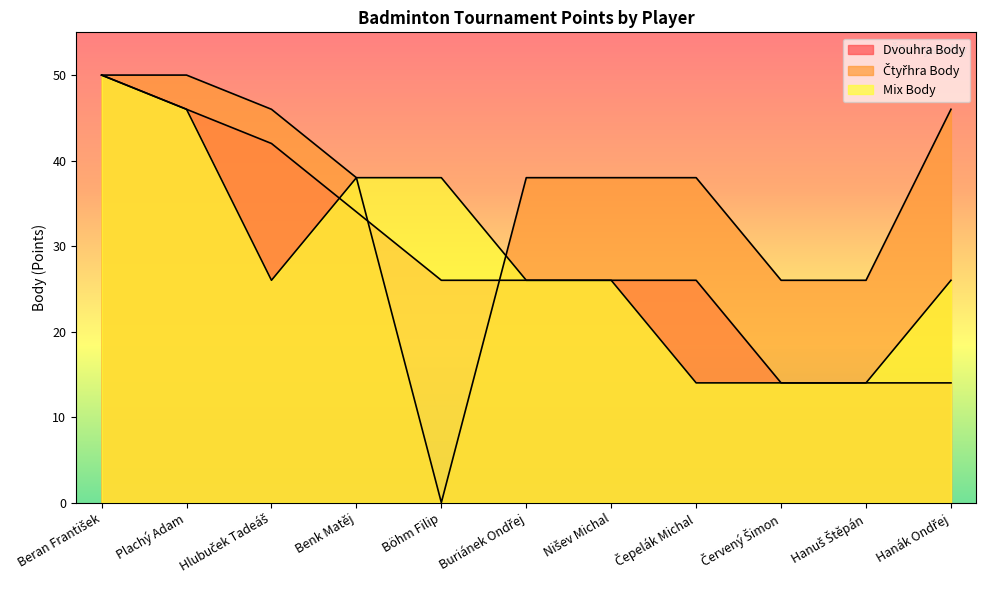

What value does the Mix Body series have at Benk Matěj?

38